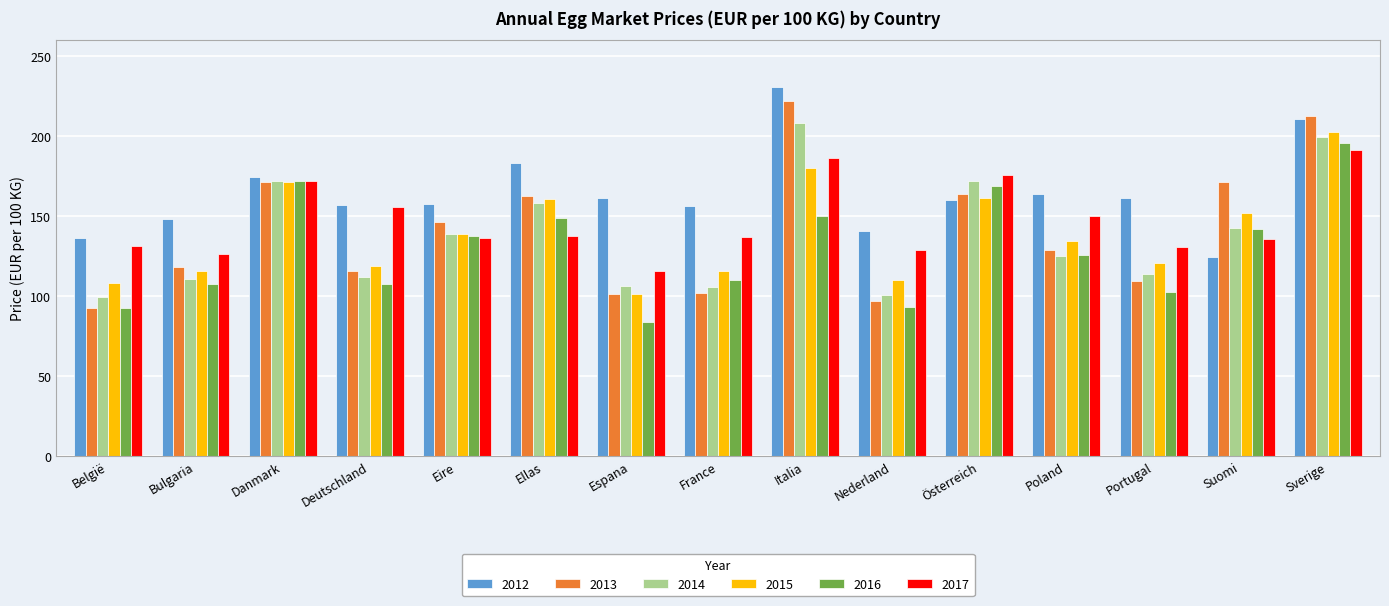

At which label does 2012 reach its minimum?

Suomi